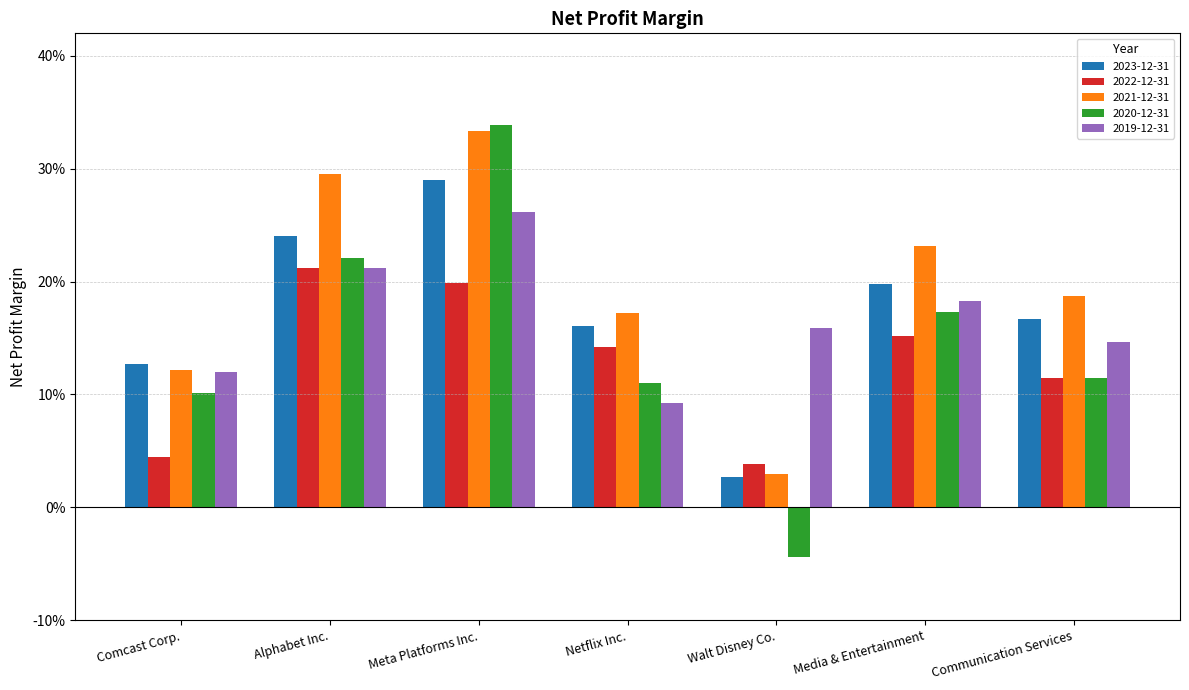

At which label is 2023-12-31 closest to 0?

Walt Disney Co.